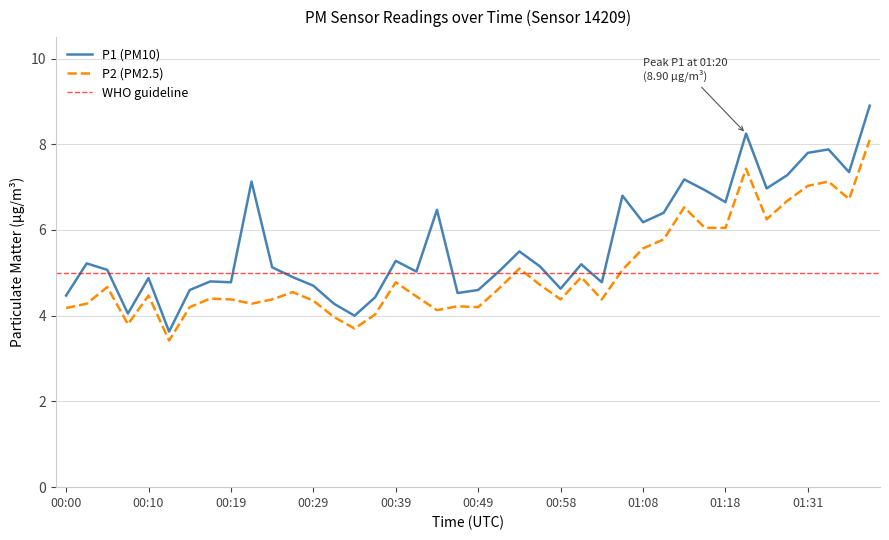

Rank the series by their average value, from lowest to highest.

P2, P1